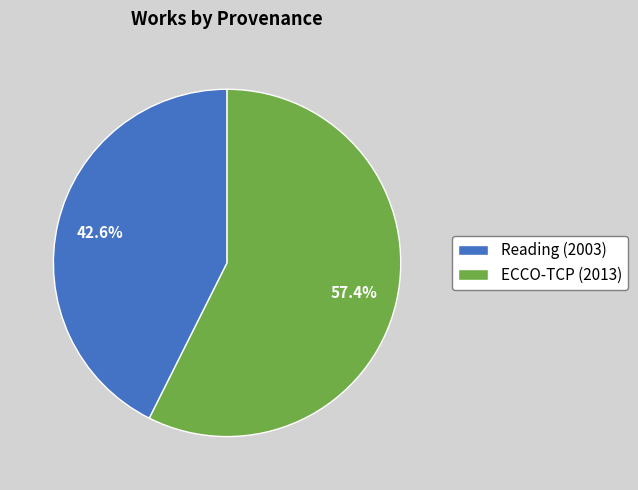

Which category has the smallest portion of the pie?

Reading (2003)